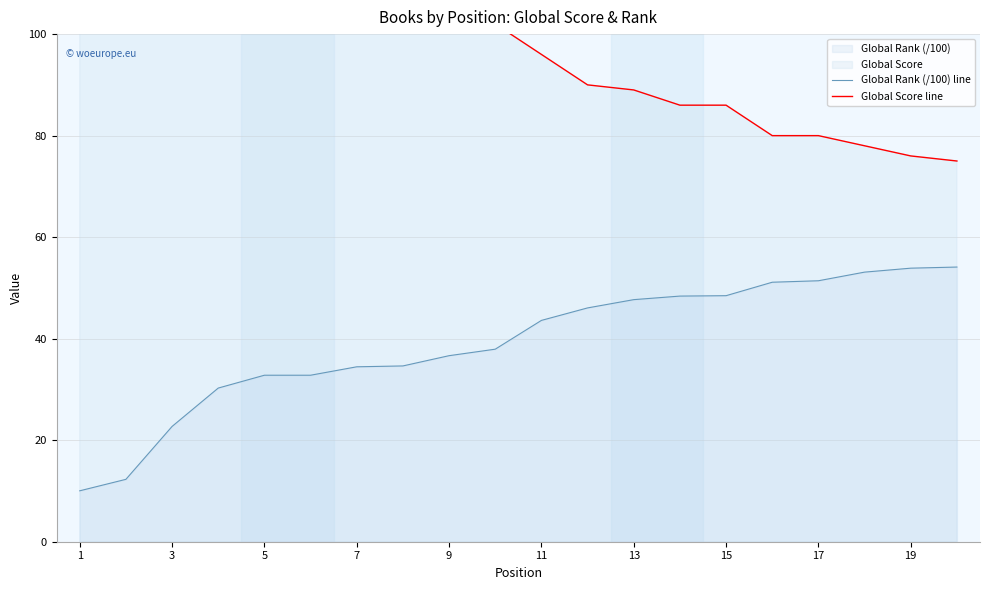

True or false: Global Rank (/100) line and Global Score line intersect in this chart.

False